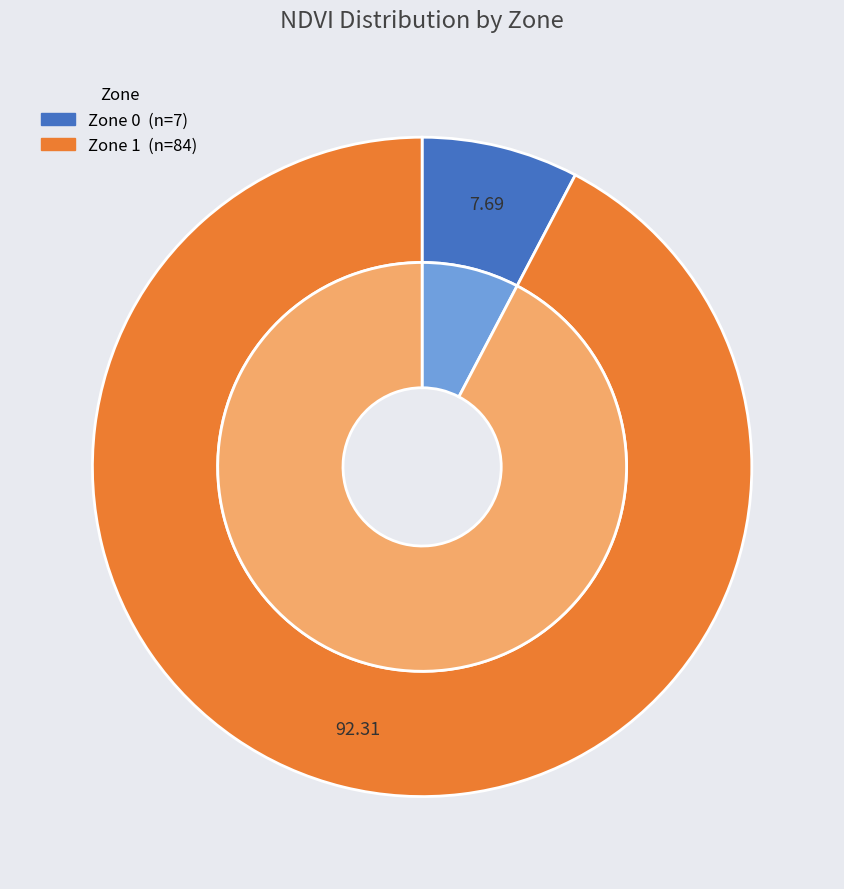

What is the change in value from Zone 0 to Zone 1?

+77